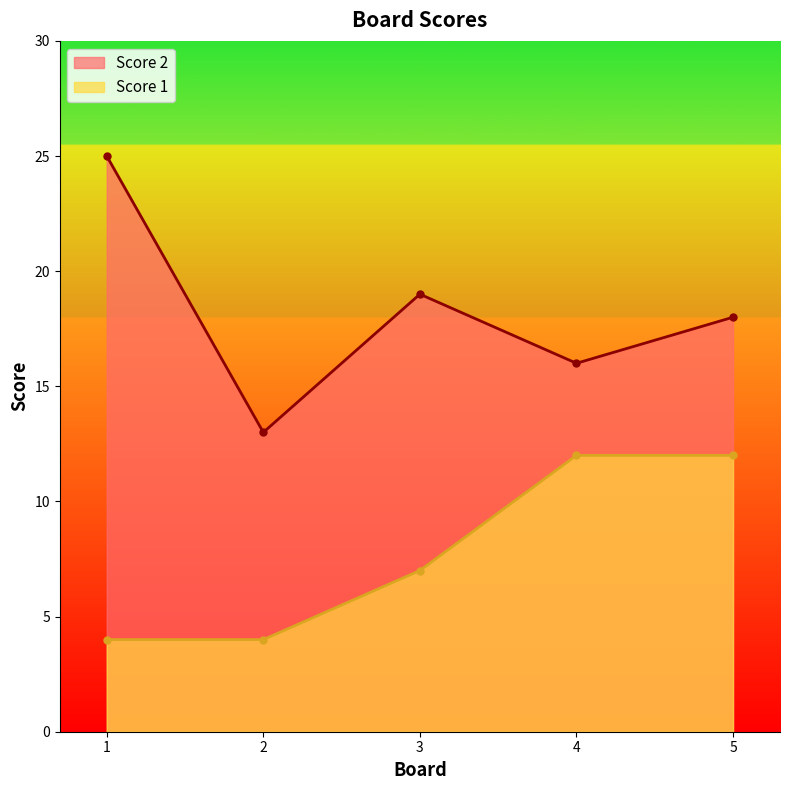

Between 3 and 5, which series saw the biggest shift?

Score 1